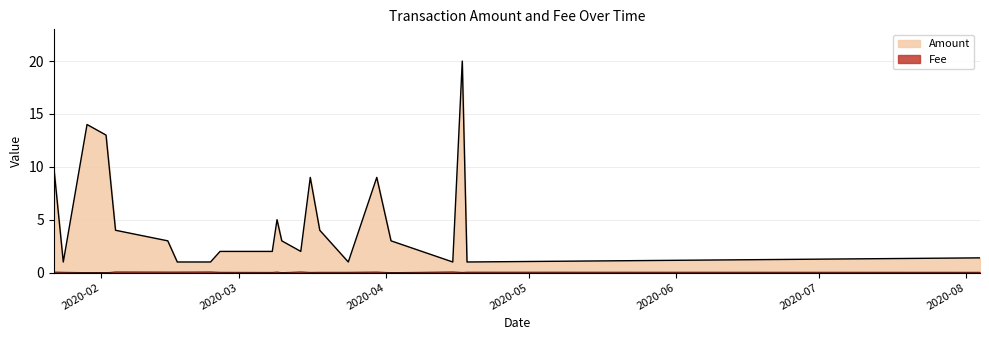

How many lines are shown in the chart?

2